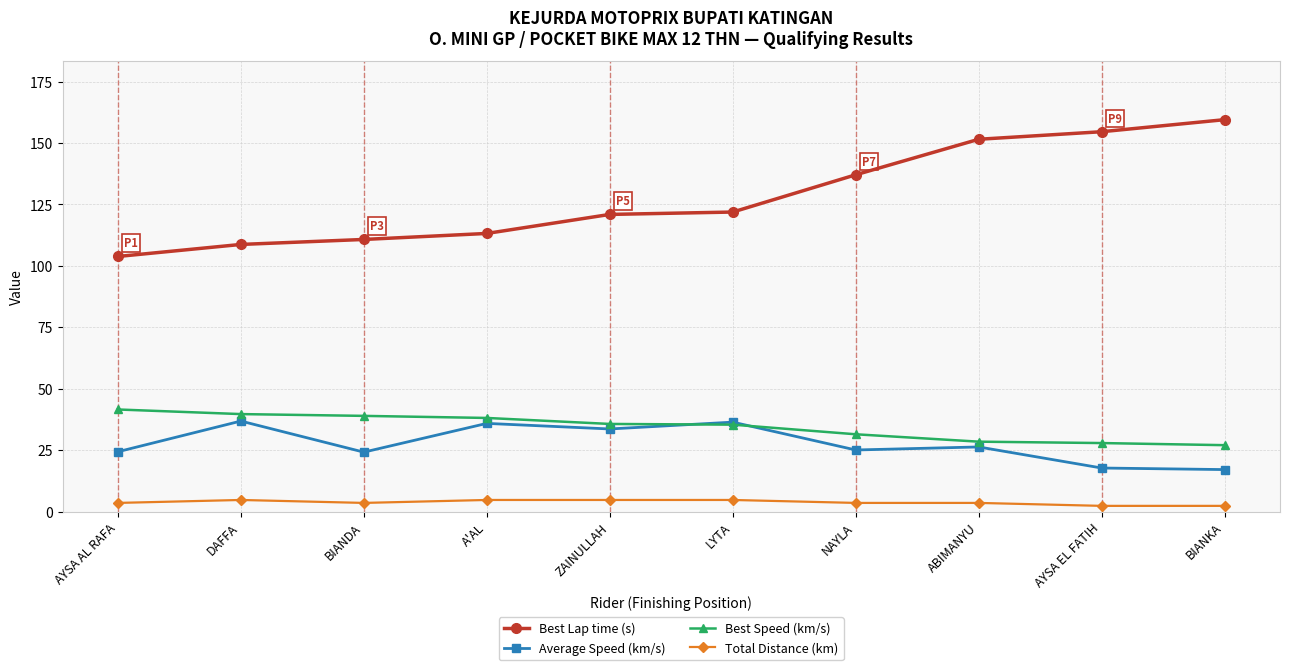

True or false: Best Speed (km/s) has a value of 24.7 at BIANDA.

False